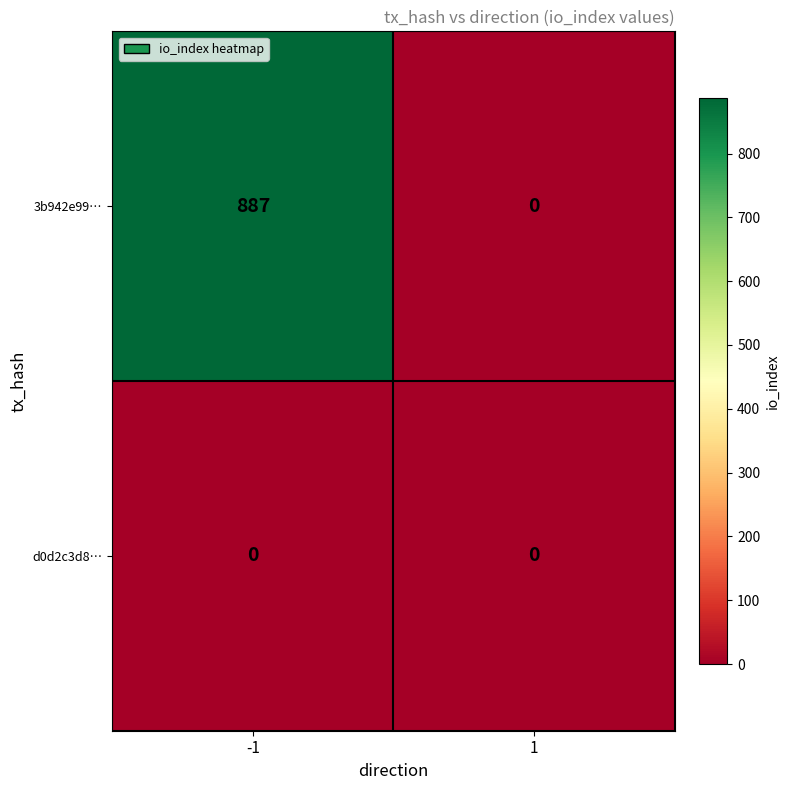

Read the 3b942e99… value at -1, to the nearest 50.

900